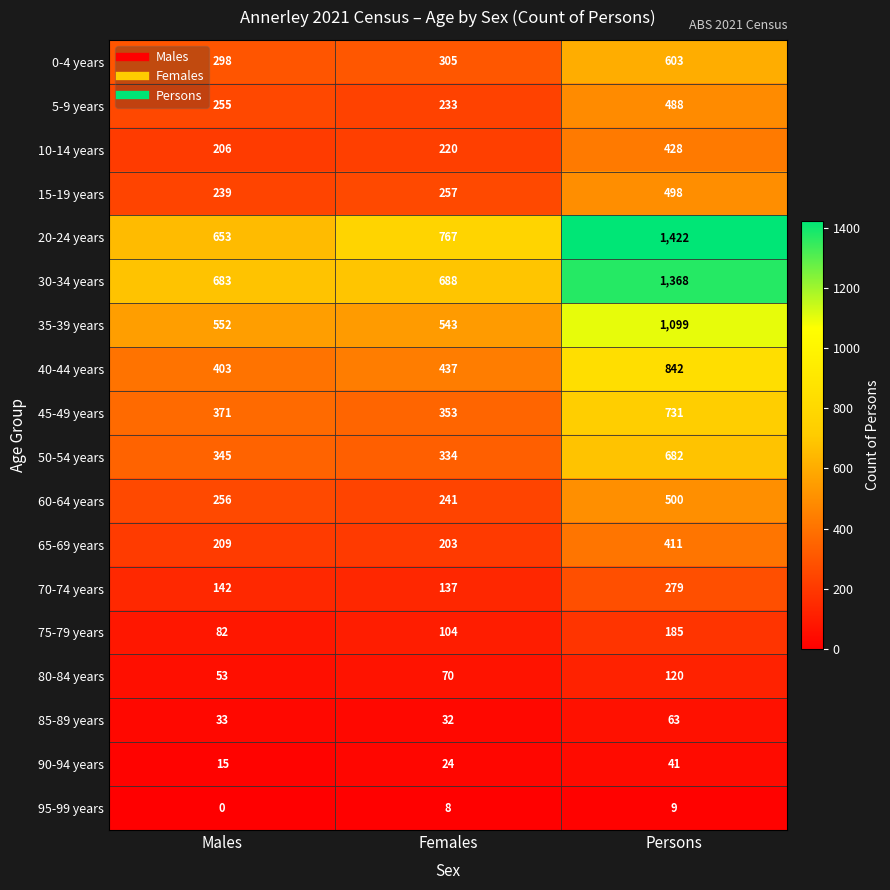

What is the total value across all series at Males?

4795